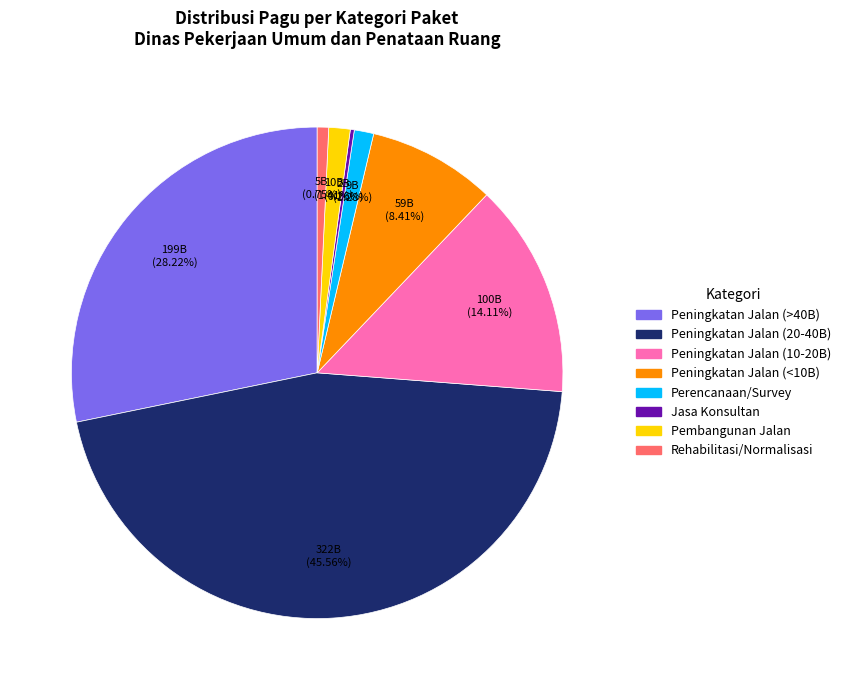

Is there any slice that represents more than half of the pie?

No